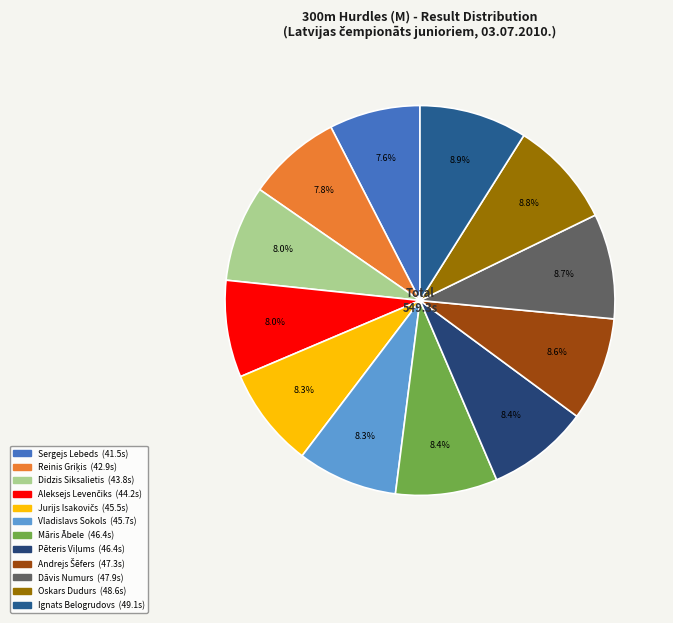

Is there any slice that represents more than half of the pie?

No